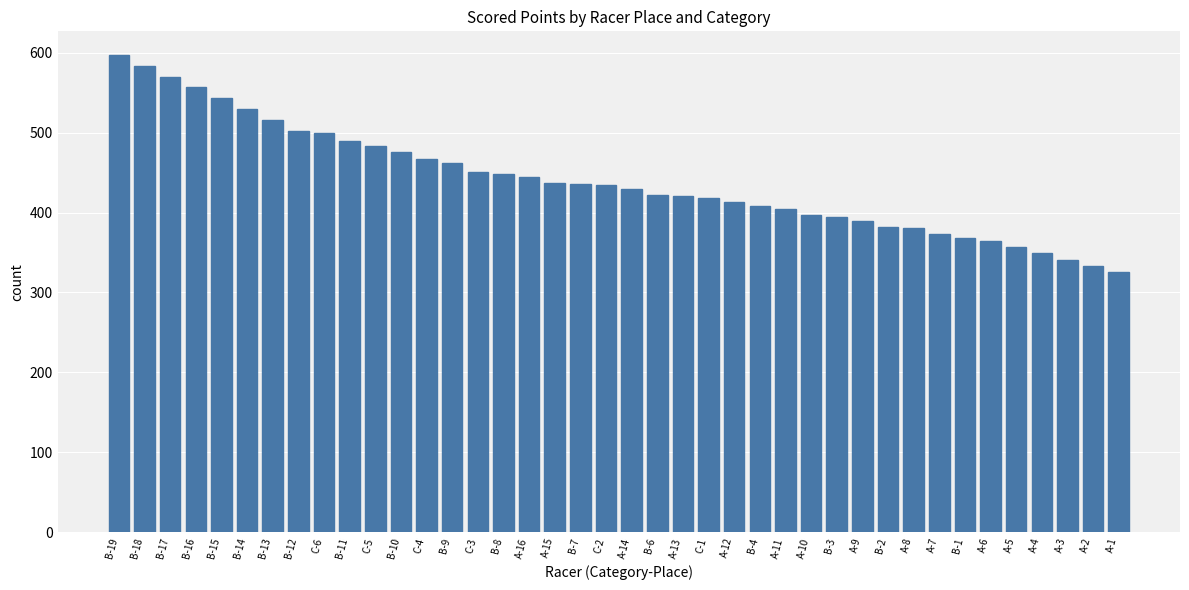

What is the label of the 7th bar from the left?

B-13